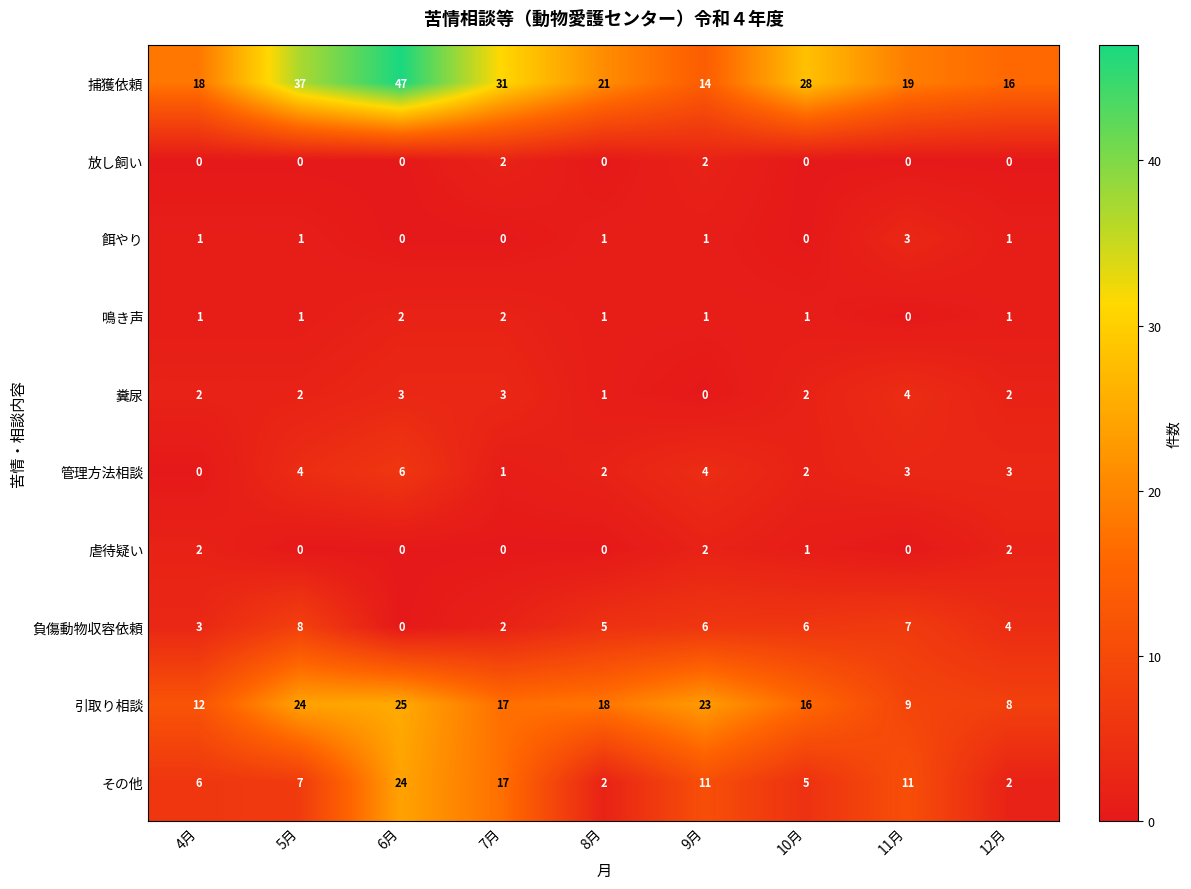

The 管理方法相談 series shows 4 at 6月. True or false?

False